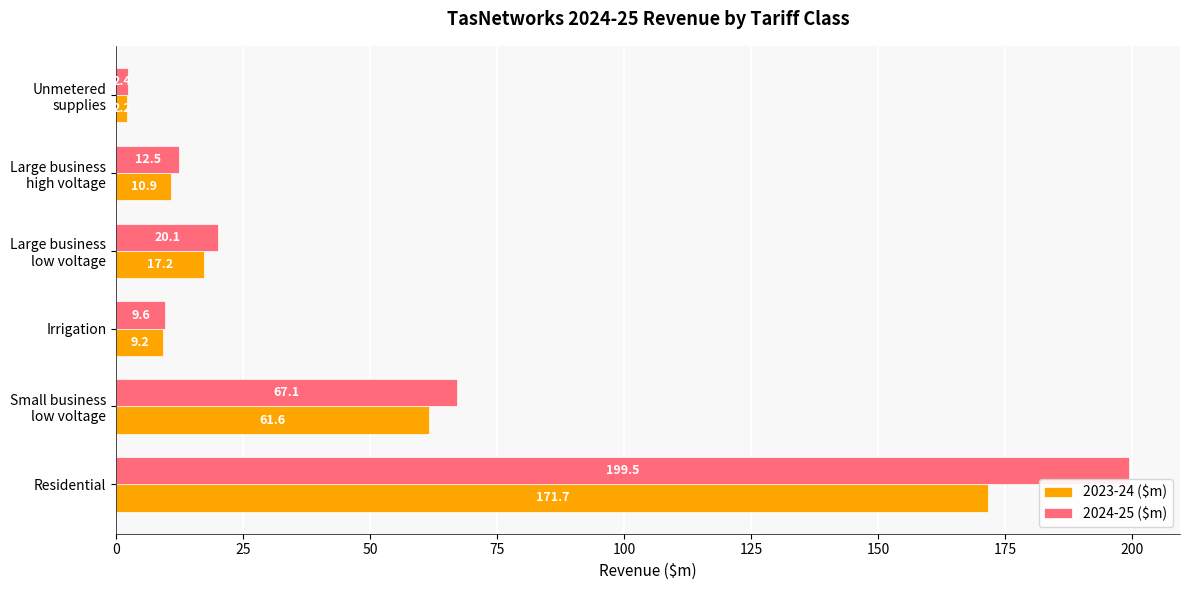

What are all the series names shown in the legend?

2023-24 ($m), 2024-25 ($m)